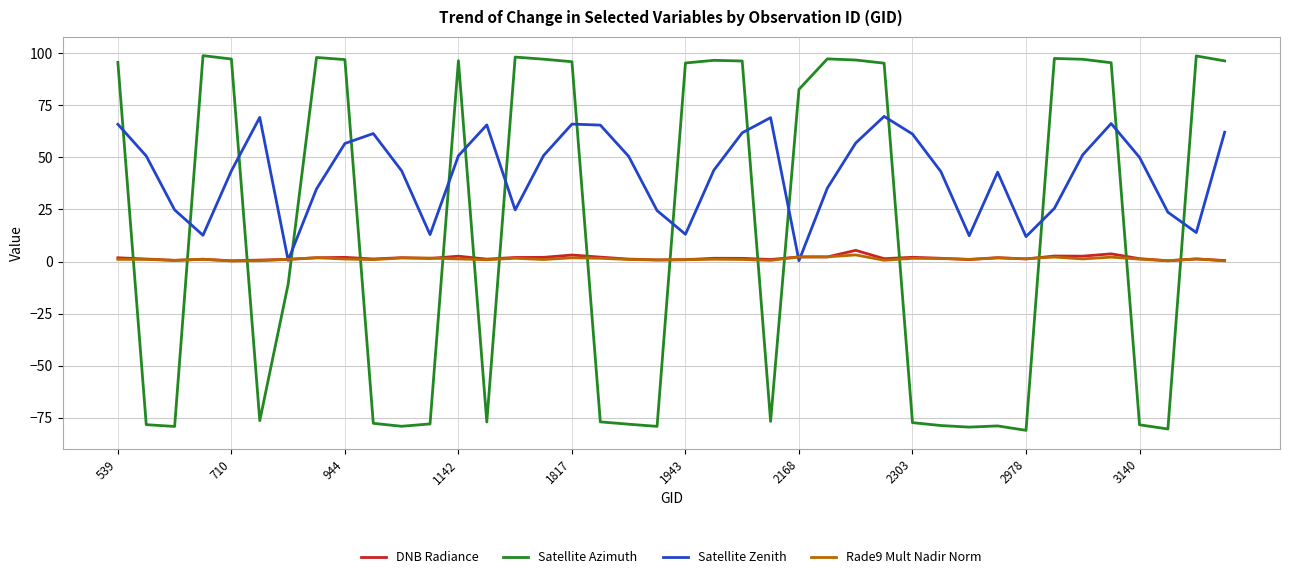

True or false: Rade9 Mult Nadir Norm has more than 0 interior local peaks.

True